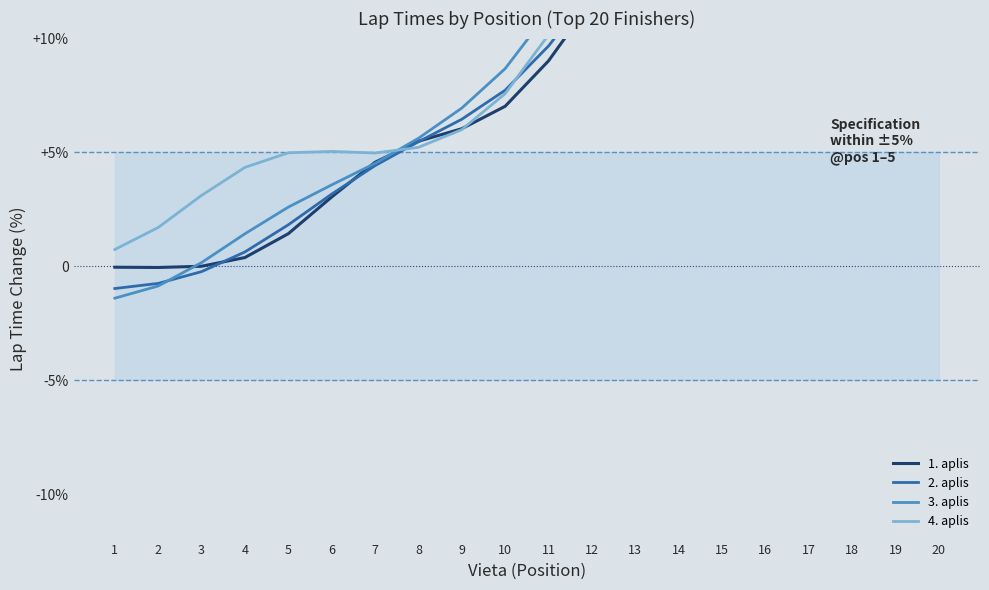

Is it true that 1. aplis equals 15.9 at 20?

False